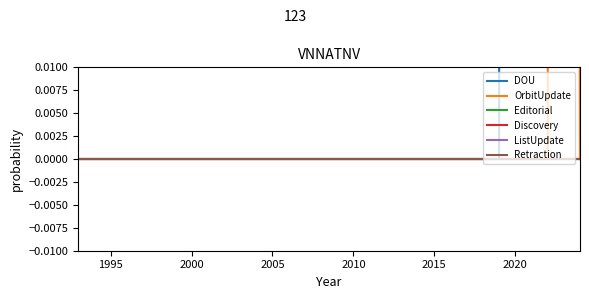

True or false: ListUpdate and Retraction intersect in this chart.

False